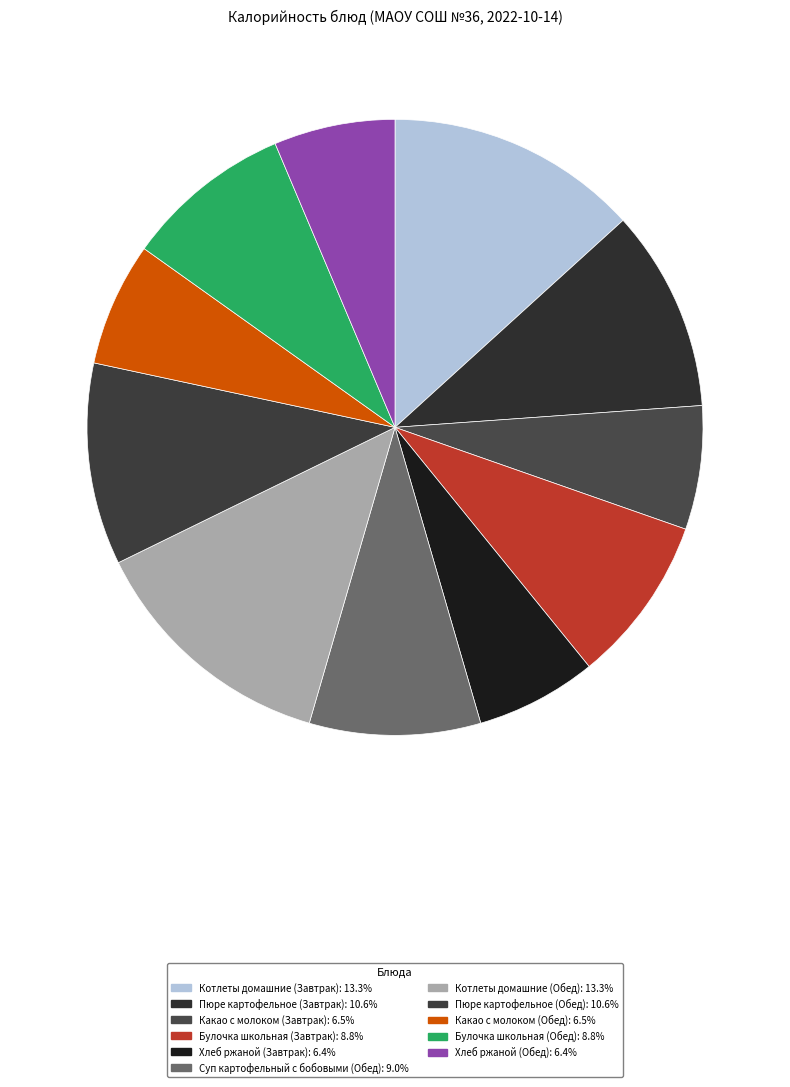

True or false: Хлеб ржаной (Завтрак) accounts for 6% of the total.

True